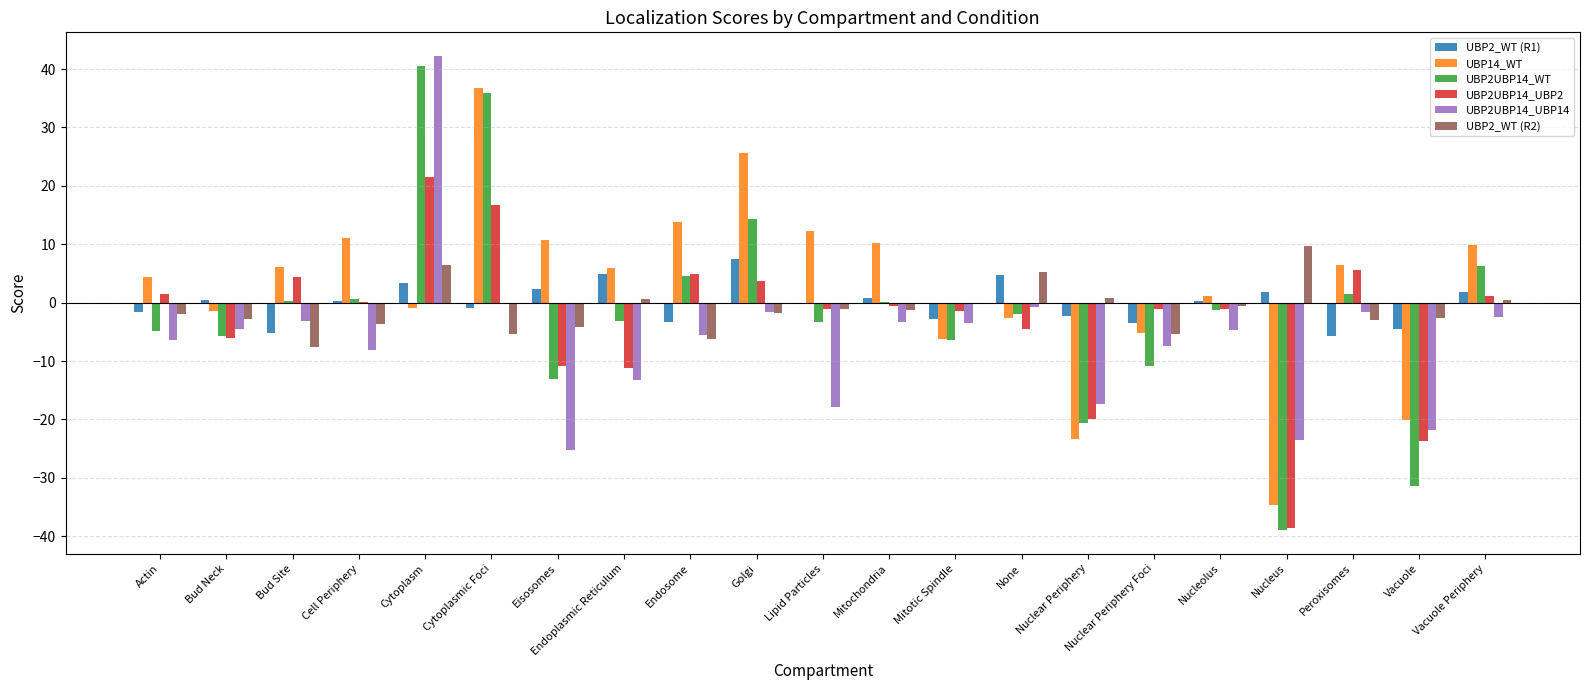

What is the sum of the UBP14_WT values at Eisosomes and Nucleus?

-23.9